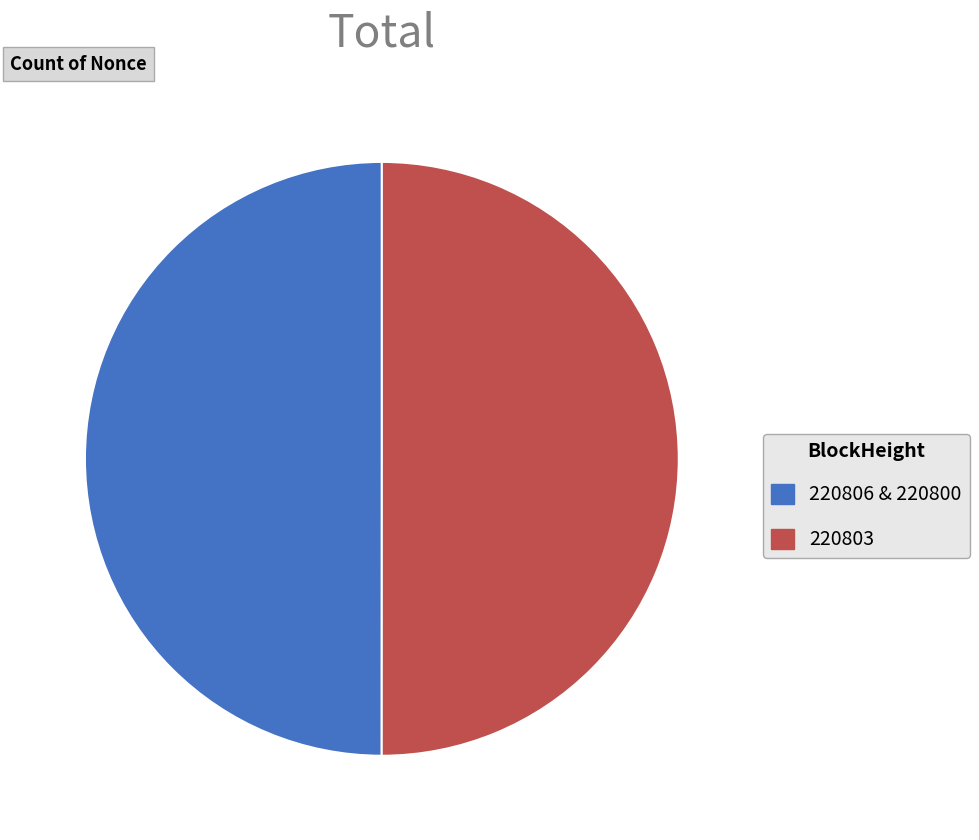

The 220803 slice represents 62% of the pie. True or false?

False